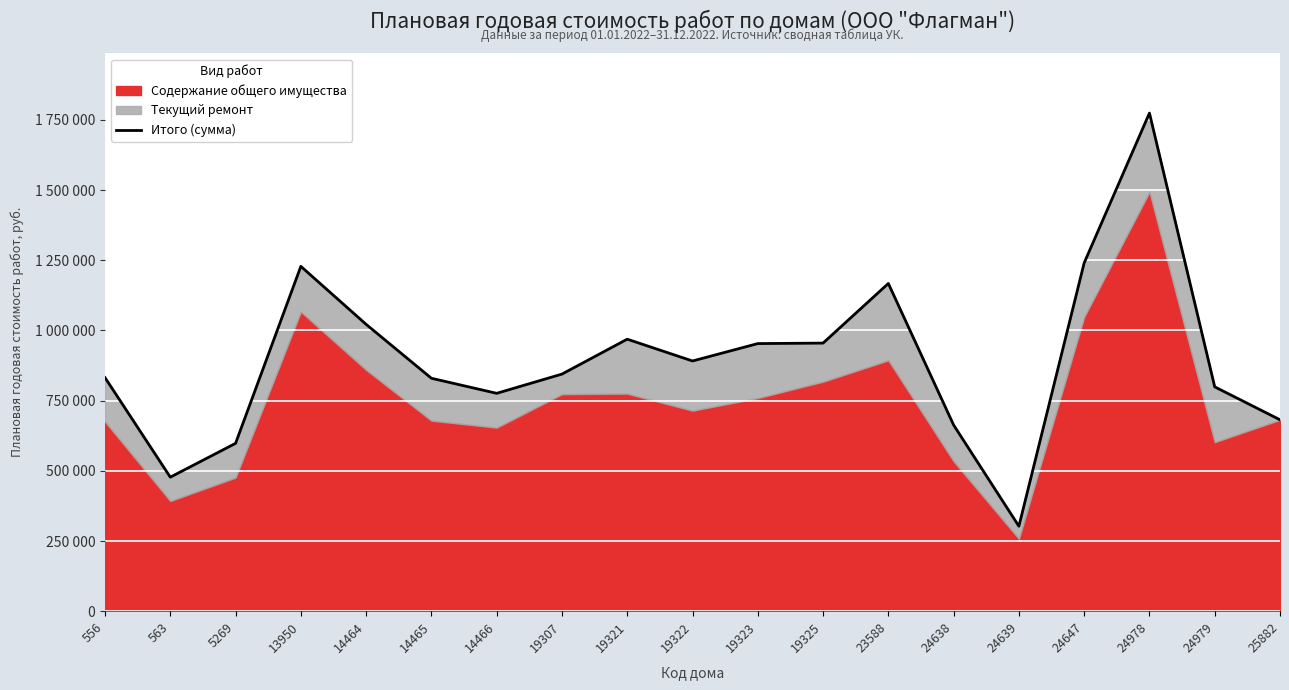

How many interior local peaks (higher than both neighbors) does the data have?

4